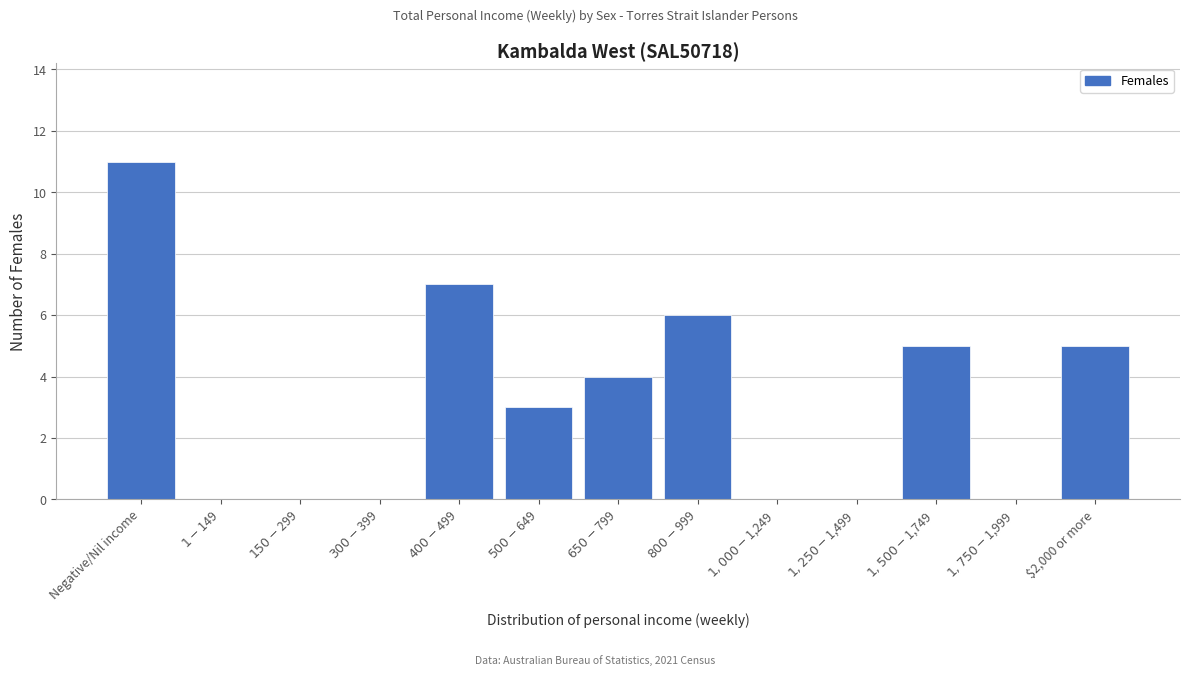

Which category has the highest value across all series?

Negative/Nil income